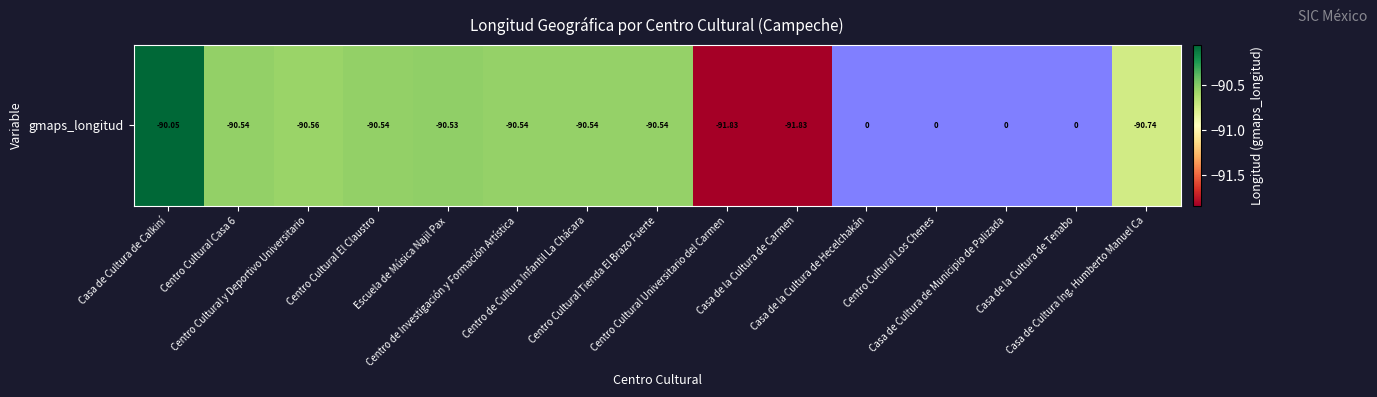

What is the change in value from Centro de Investigación y Formación Artística to Casa de la Cultura de Hecelchakán?

+90.5